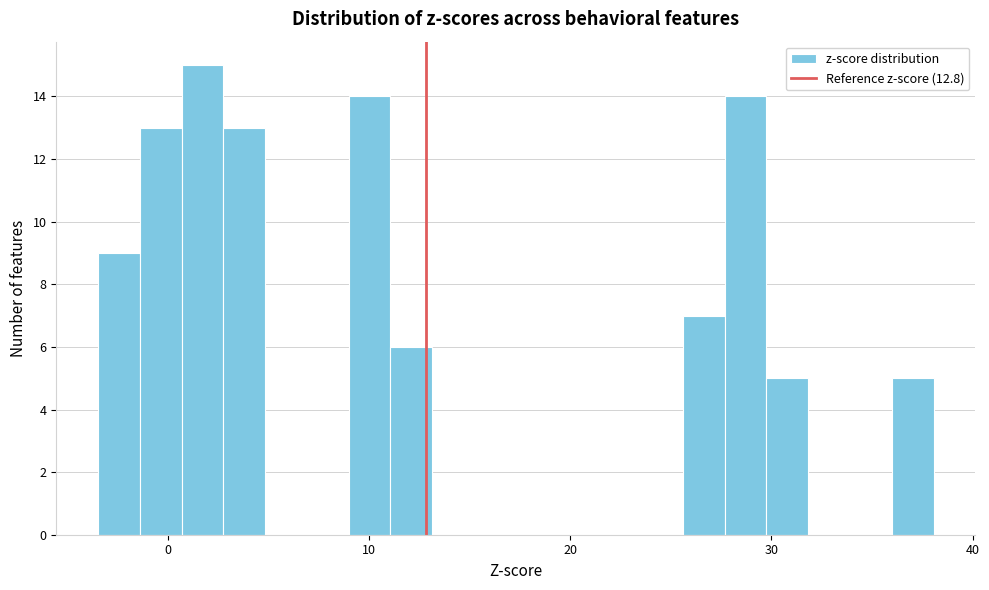

Around what value on the x-axis is the tallest bar? Give the approximate position of its centre, as read against the axis.

2